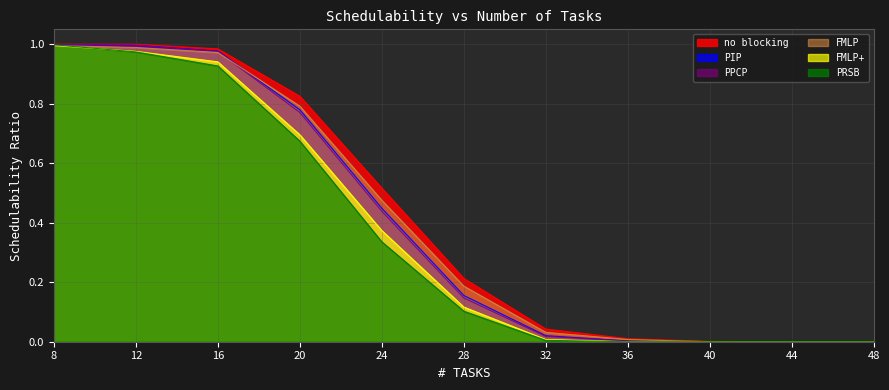

What is the value of the PRSB point at the 5th from the left?

0.3